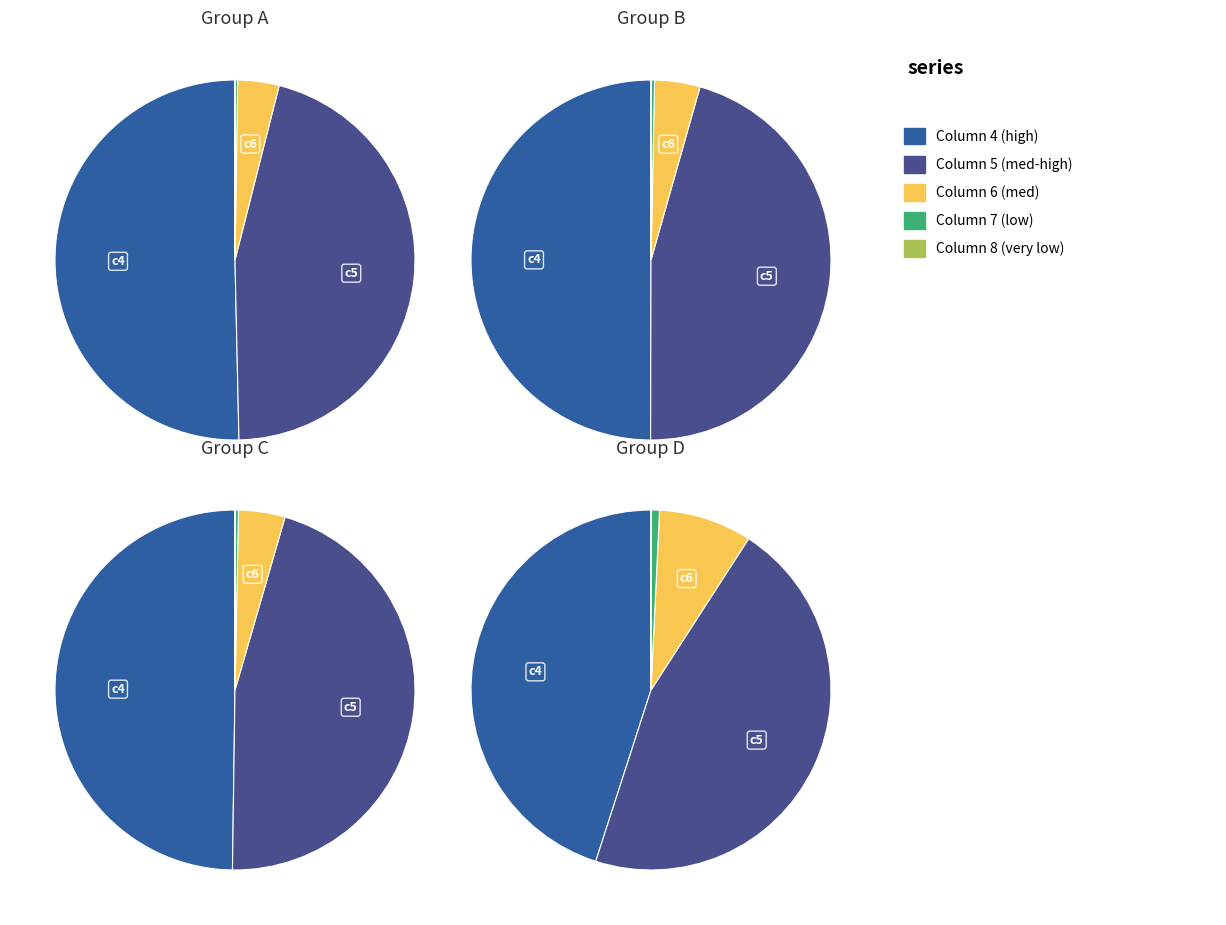

Does 5 represent more than half of the total?

No